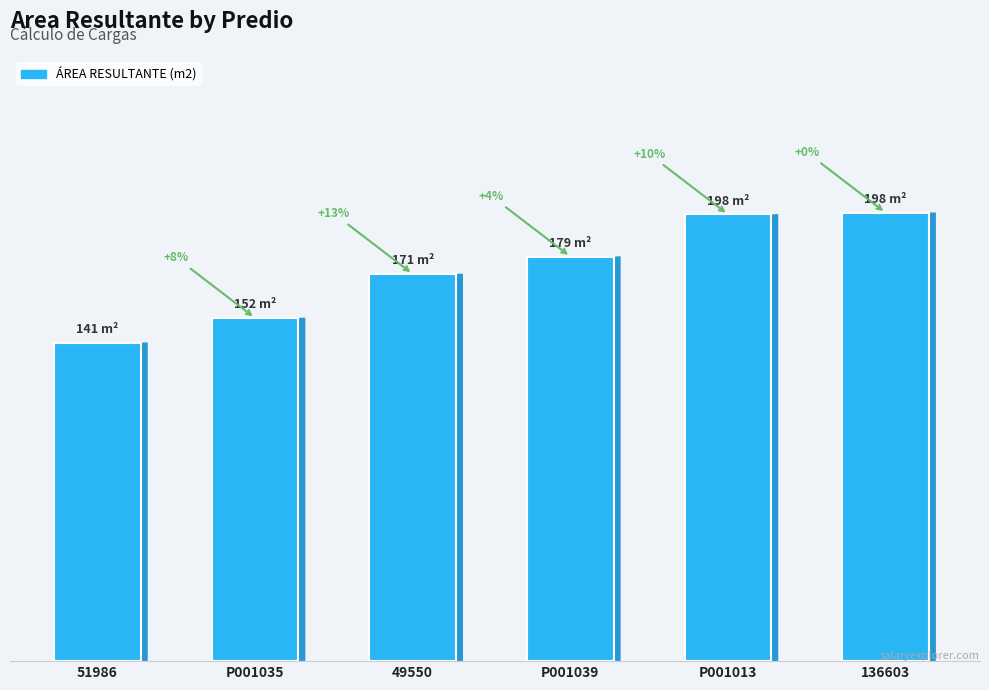

What is the sum of all values?

1038.9